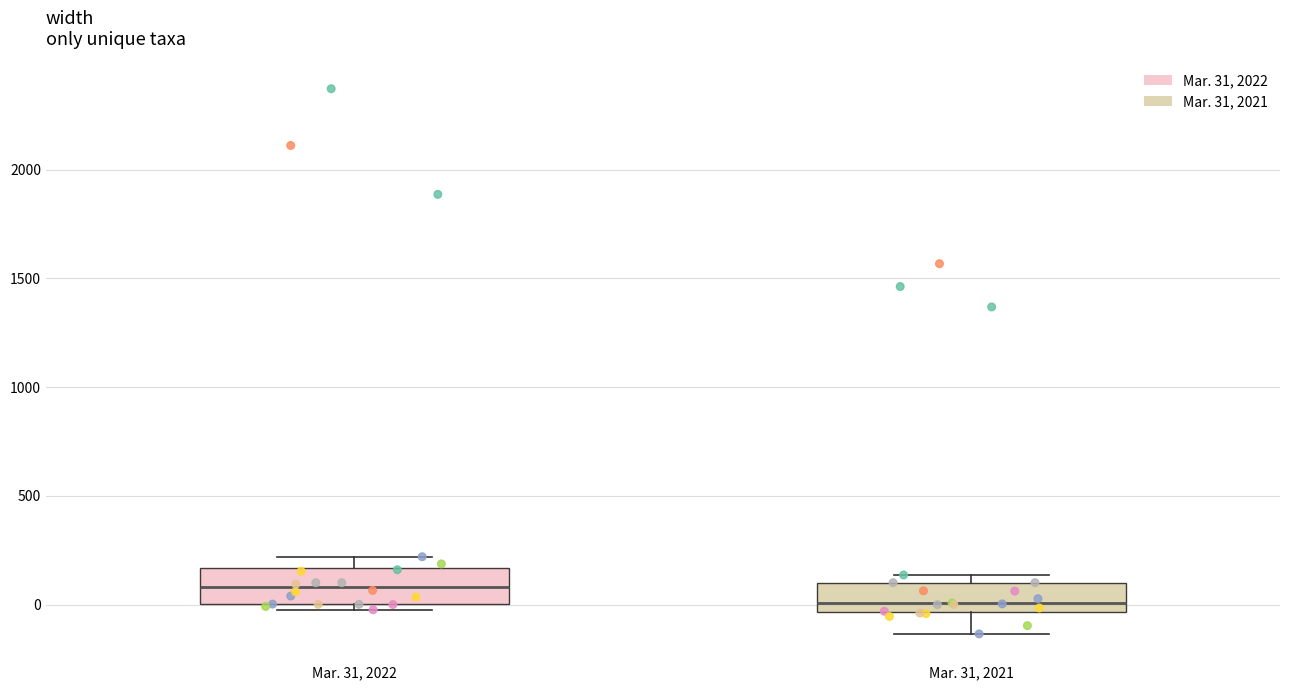

Reading left to right, read every box against the y-axis: the position of its median line, the range the box covers, and the ends of its whiskers. The values are not printed on the chart, so give them approximately, as read against the axis.

Mar. 31, 2022: median 100, box 0 to 150, whiskers 0 (just below the box's lower edge) to 200
Mar. 31, 2021: median 0, box -50 to 100, whiskers -150 to 150